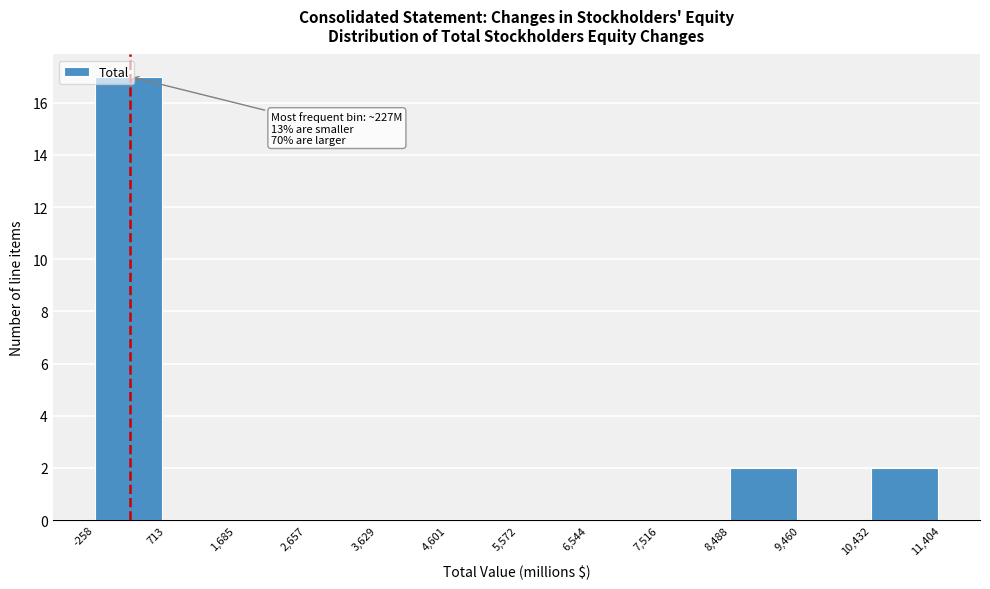

Over which range of the x-axis is the bar tallest?

-258 to 713